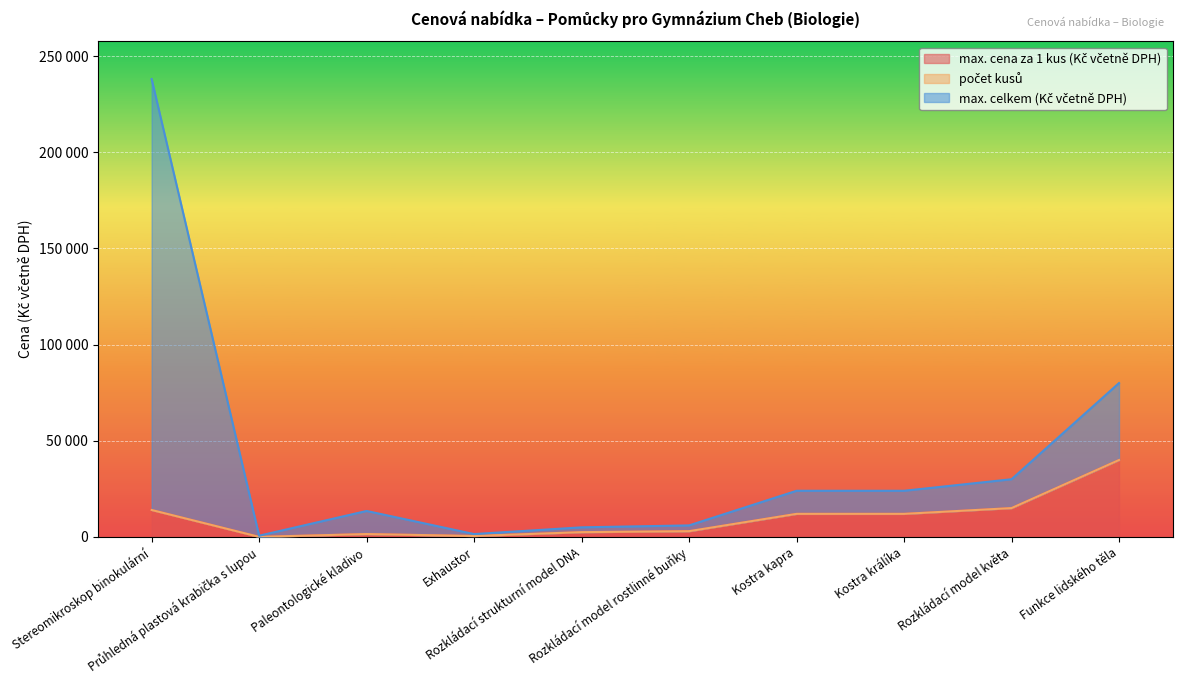

True or false: max. cena za 1 kus (Kč včetně DPH) and max. celkem (Kč včetně DPH) cross at least once.

False